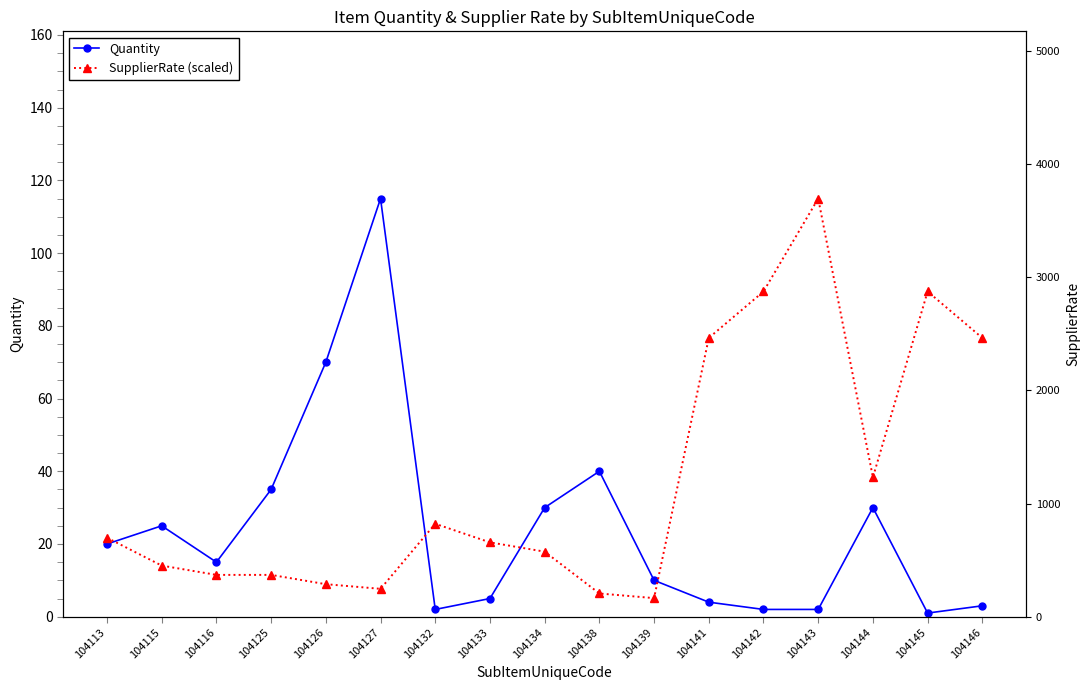

Between which two adjacent categories do Quantity and SupplierRate (scaled) first intersect?

104113 and 104115